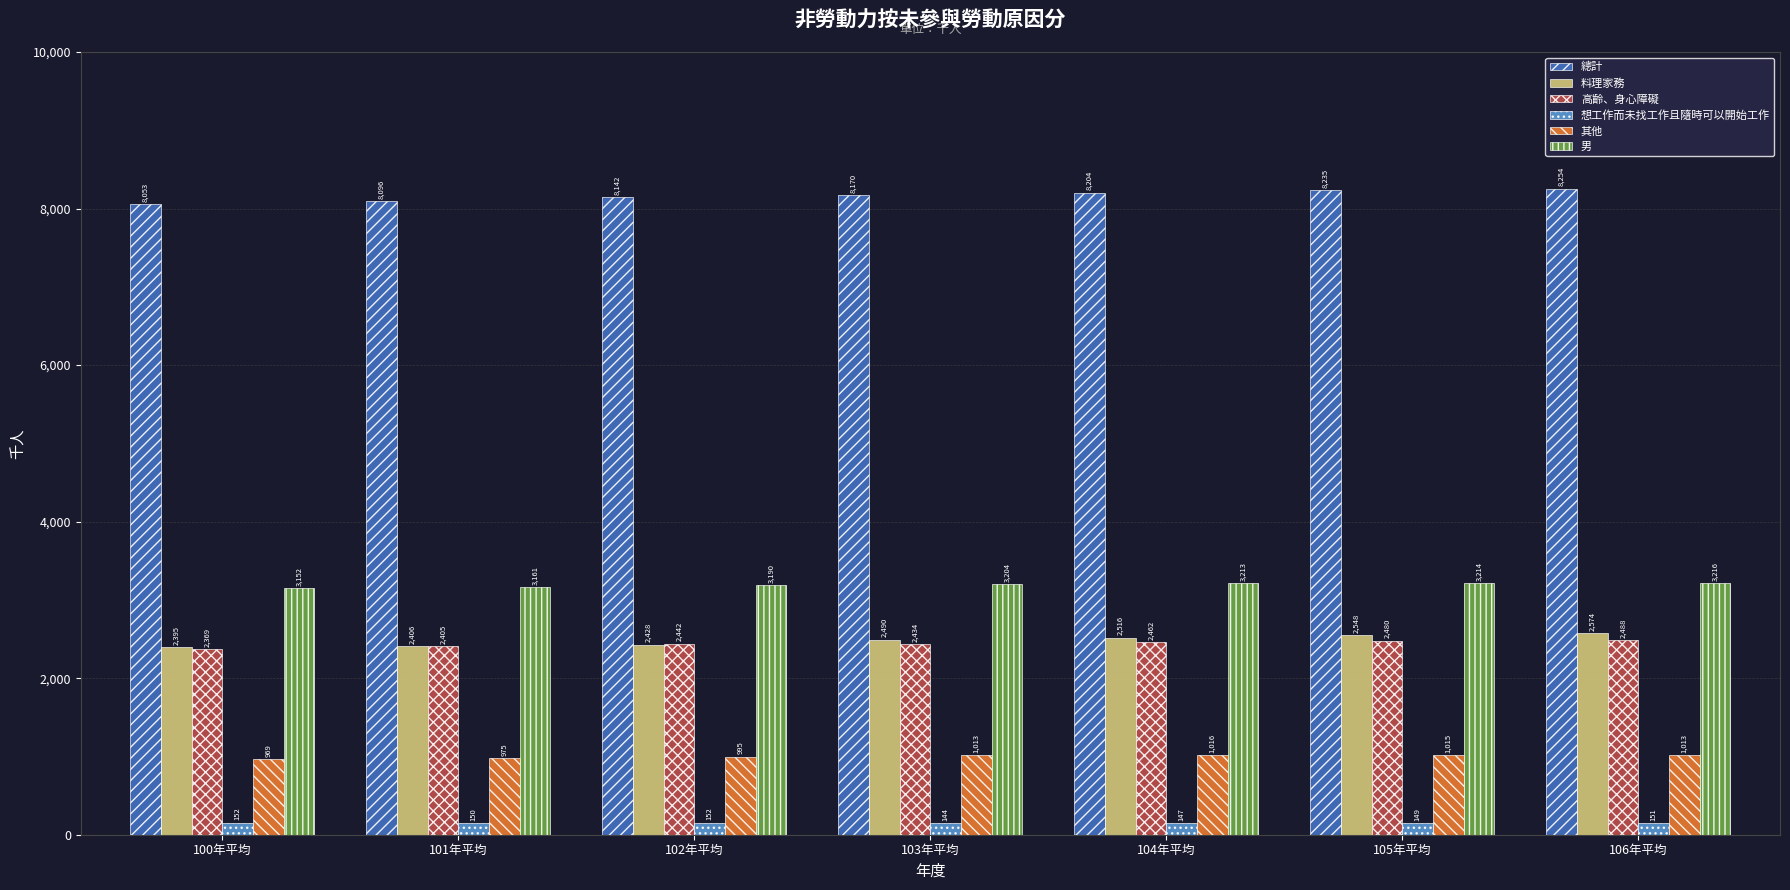

What is the maximum value shown in the chart?

8254